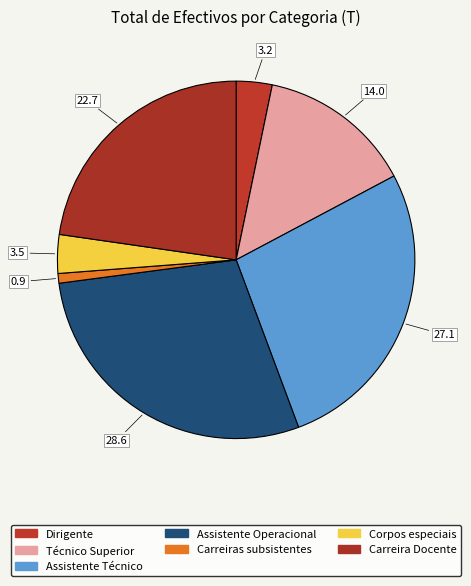

How many segments does this pie chart have?

7